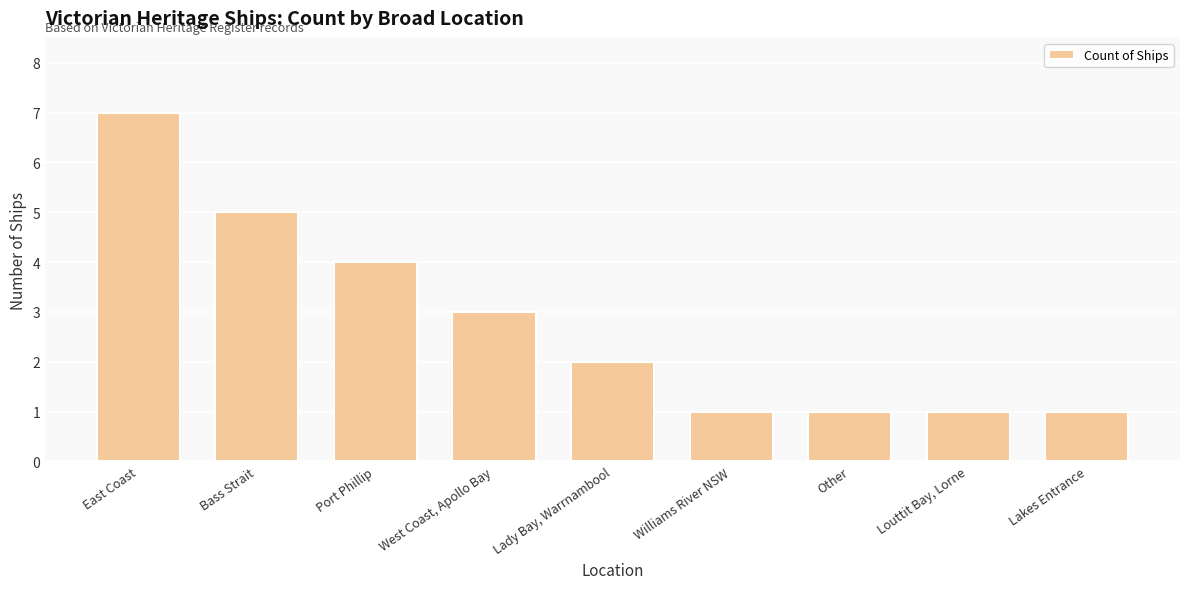

What is the label of the 4th bar from the right?

Williams River NSW